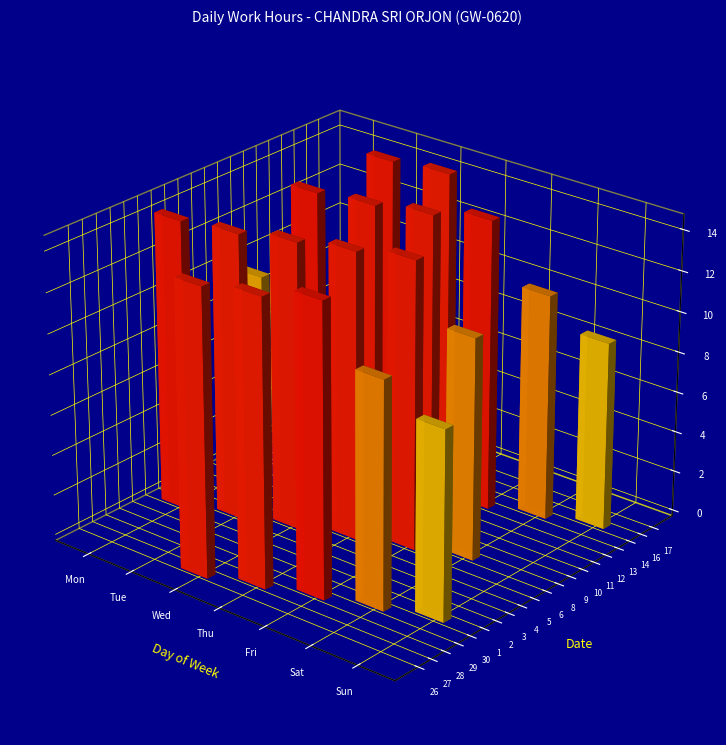

Count the number of data series in this chart.

20